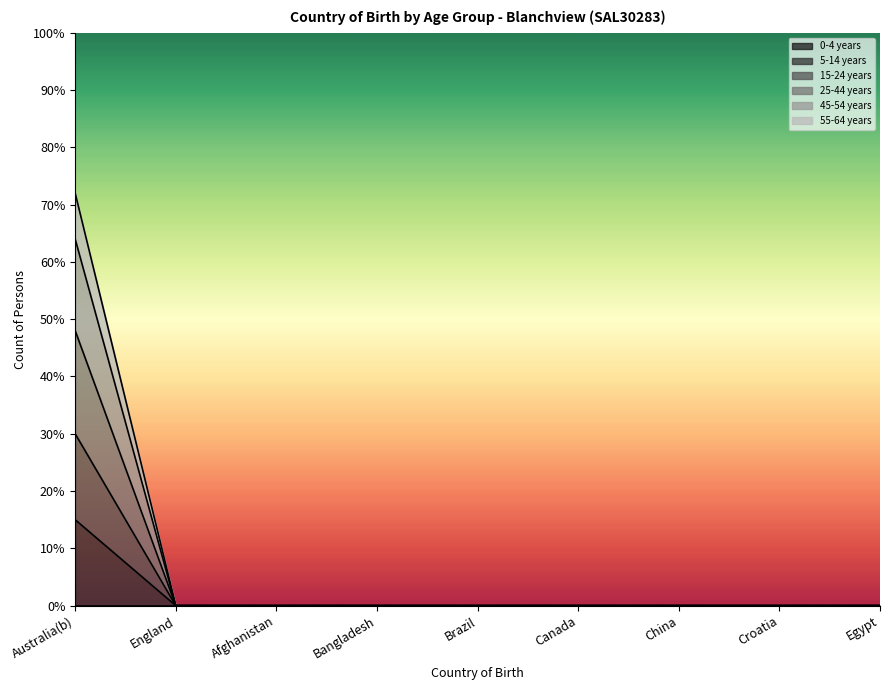

Count the number of categories in the chart.

9